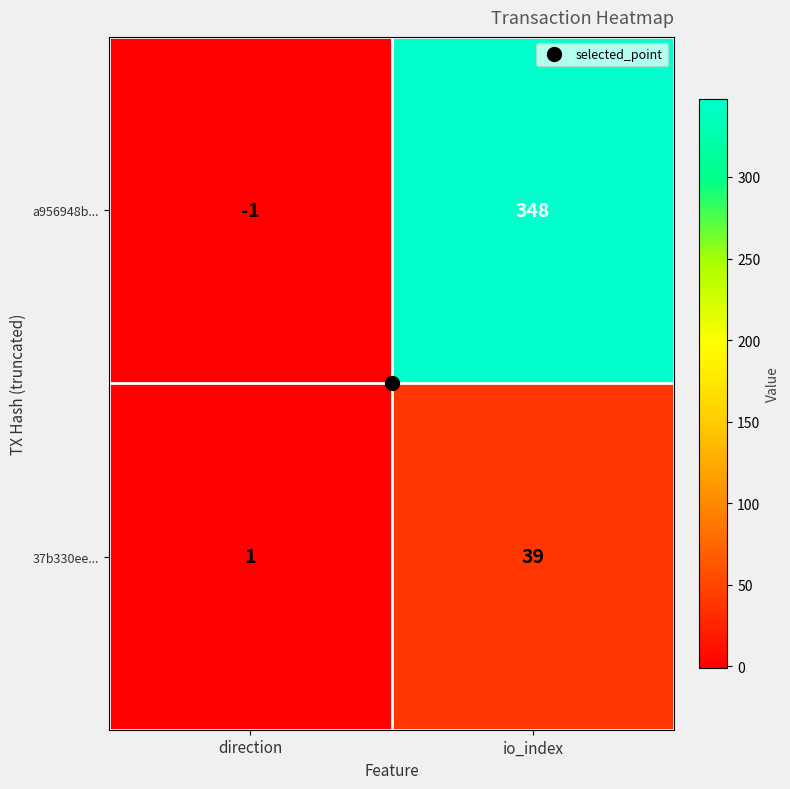

True or false: a956948b... has a value of 223 at io_index.

False